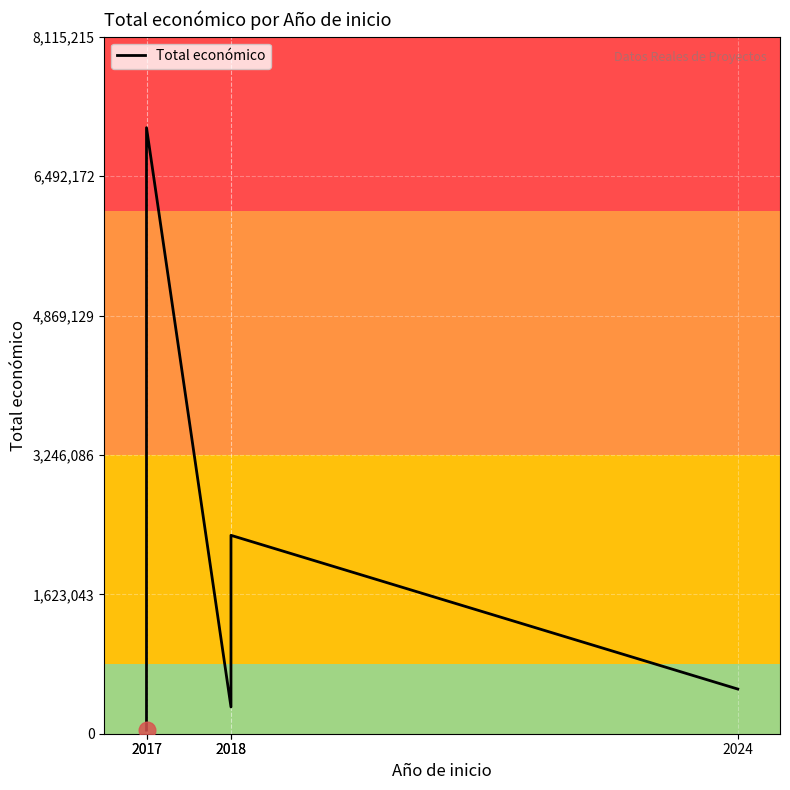

Reading left to right, transcribe all the data shown in this chart.

42072	7056709	311553	2310026	520062